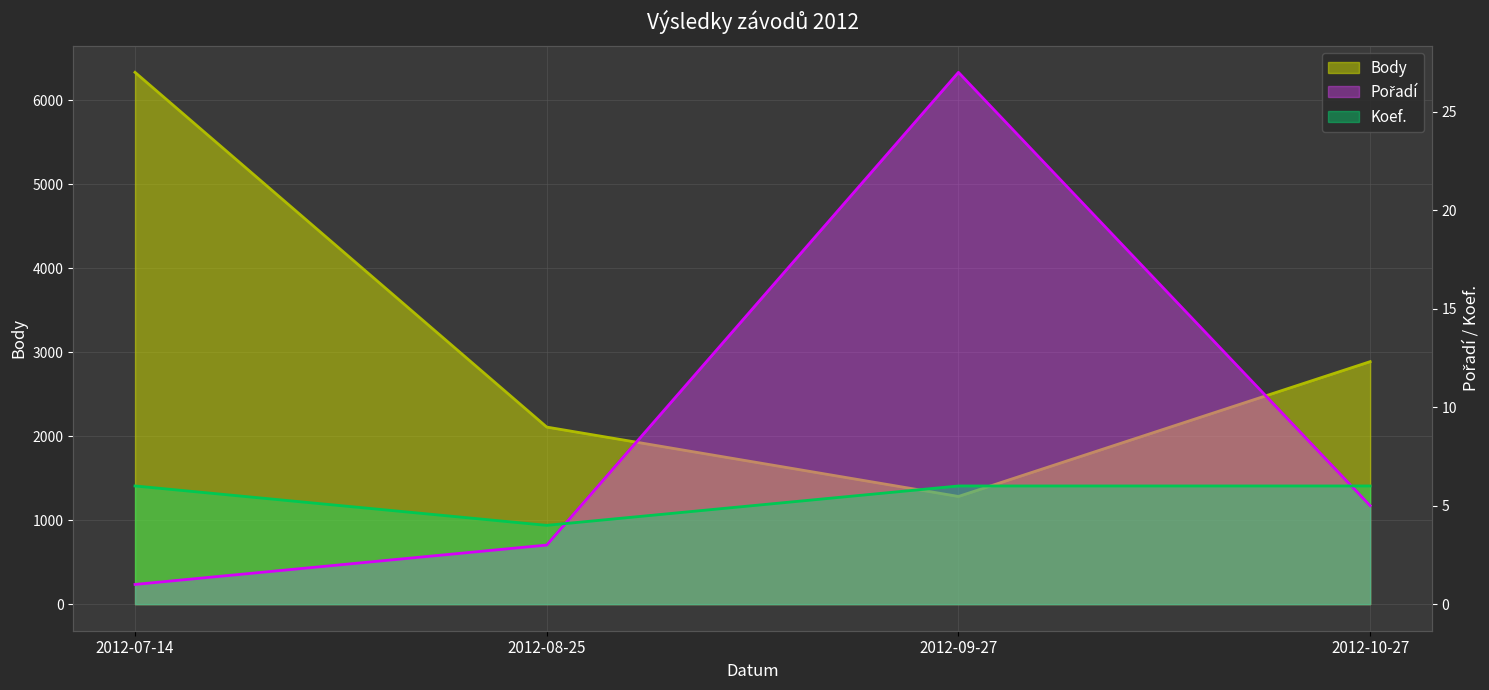

True or false: Body and Koef. intersect in this chart.

False